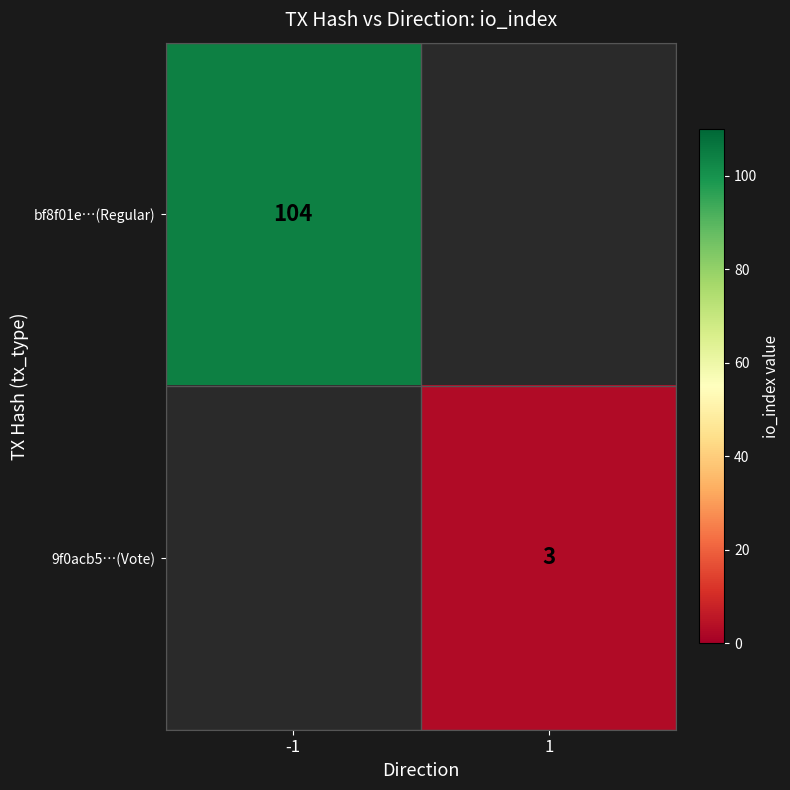

True or false: 9f0acb5…(Vote) has a value of 1 at 1.

False